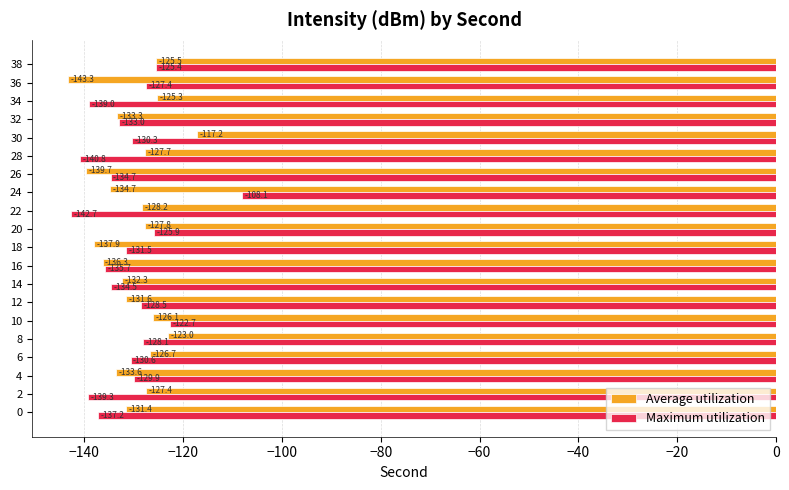

Which series changed the most between 0 and 36?

Average utilization